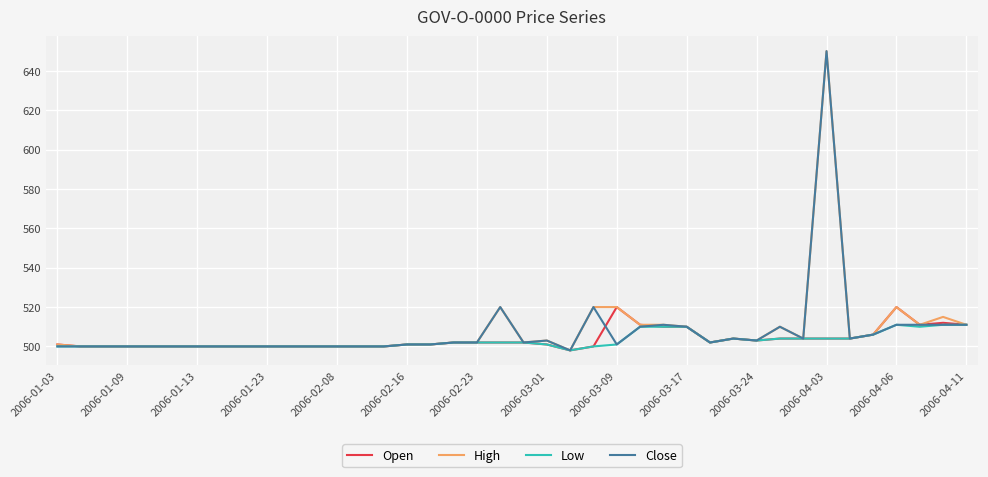

What is the highest value of the Open series?

520